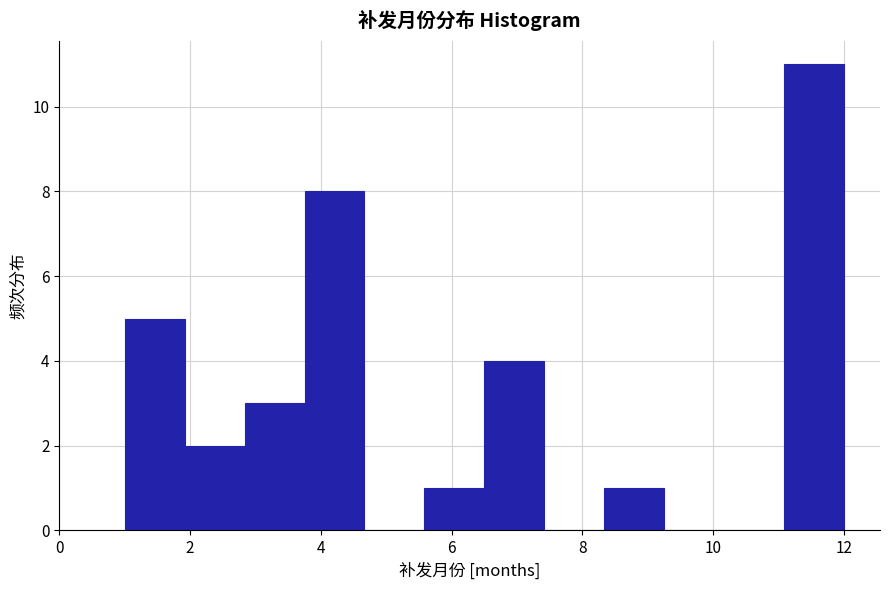

Reading left to right, transcribe this chart: for each bar, give the range it covers on the x-axis and its height. Neither the bar edges nor the heights are printed on the chart, so give them approximately, as read against the axes.

1.0 to 2.0: 5
2.0 to 2.8: 2
2.8 to 3.8: 3
3.8 to 4.6: 8
4.6 to 5.6: 0
5.6 to 6.6: 1
6.6 to 7.4: 4
7.4 to 8.4: 0
8.4 to 9.2: 1
9.2 to 10.2: 0
10.2 to 11.0: 0
11.0 to 12.0: 11